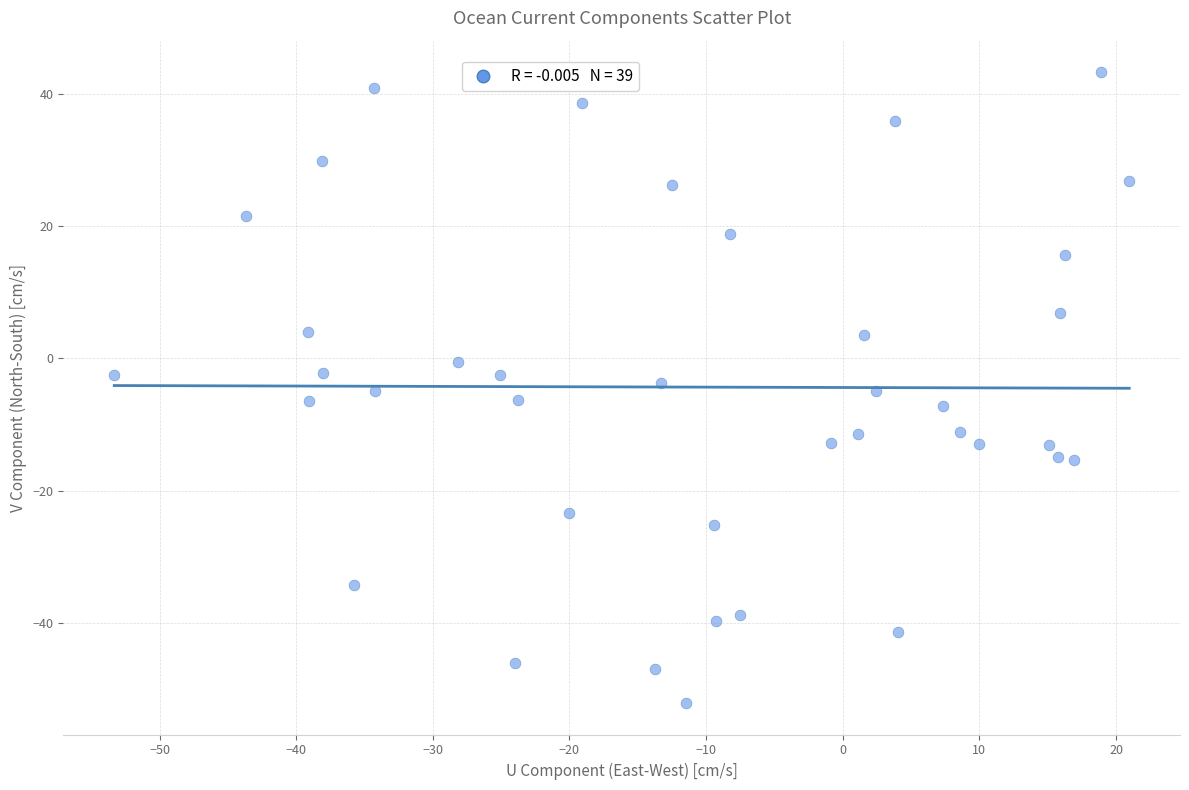

What is the range of X values (max minus min)?

74.3